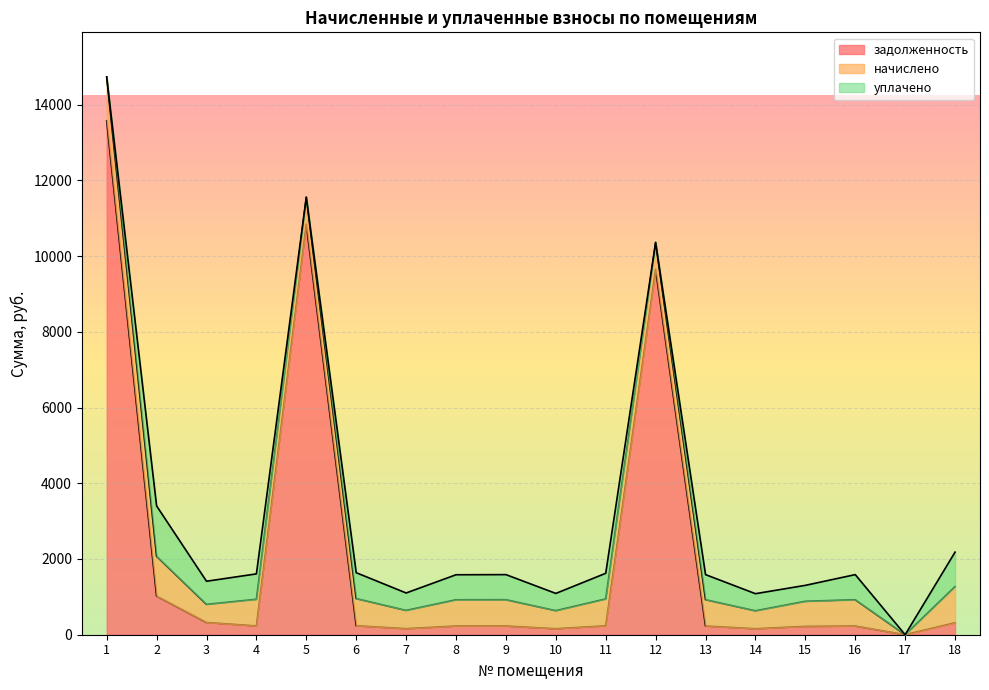

At which label does уплачено first exceed 660?

2